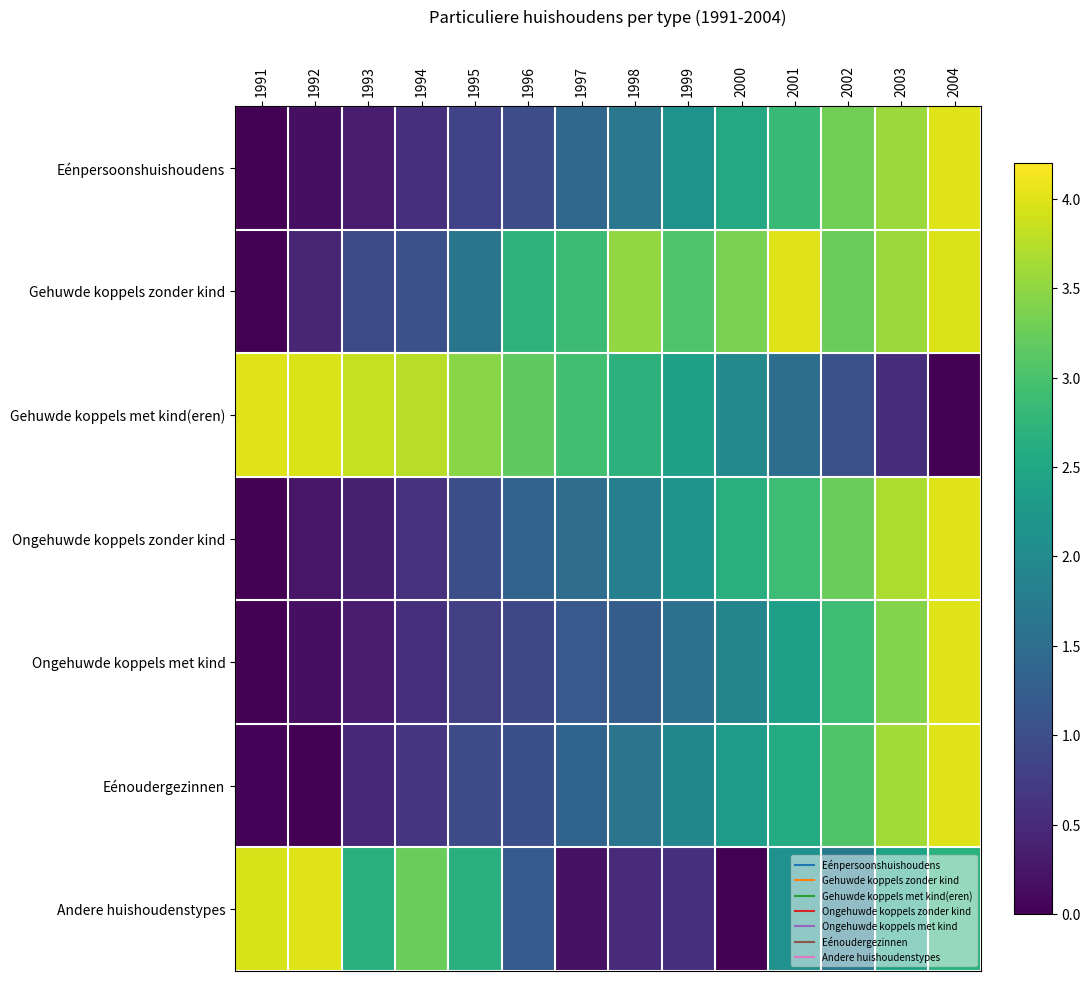

Count the number of categories in the chart.

14